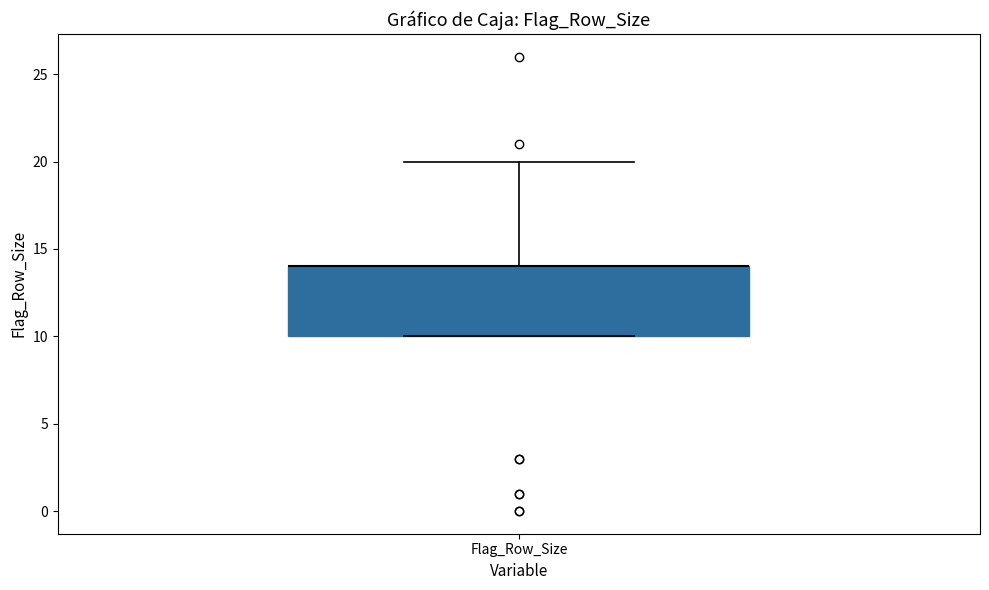

Read this box plot against the y-axis: the position of the median line, the range covered by the box, and the ends of both whiskers. The values are not printed on the chart, so give them approximately, as read against the axis.

median 14 (drawn on the box's upper edge), box 10 to 14, whiskers 10 to 20